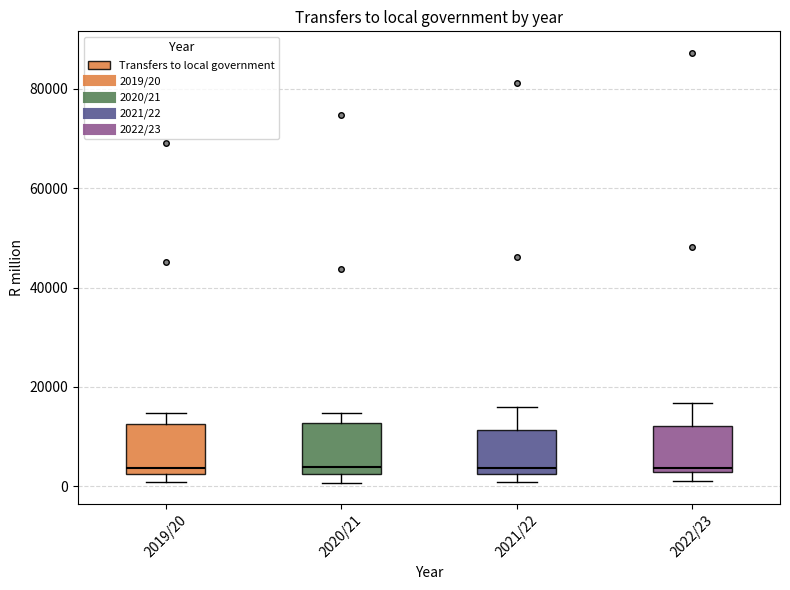

Reading left to right, transcribe this box plot: for each box, give where its median line is, the range the box spans, and where its two whiskers end, as read against the y-axis. The values are not printed on the chart, so give them approximately, as read against the axis.

2019/20: median 4000, box 2000 to 12000, whiskers 0 to 14000
2020/21: median 4000, box 2000 to 12000, whiskers 0 to 14000
2021/22: median 4000, box 2000 to 12000, whiskers 0 to 16000
2022/23: median 4000, box 2000 to 12000, whiskers 2000 (just below the box's lower edge) to 16000